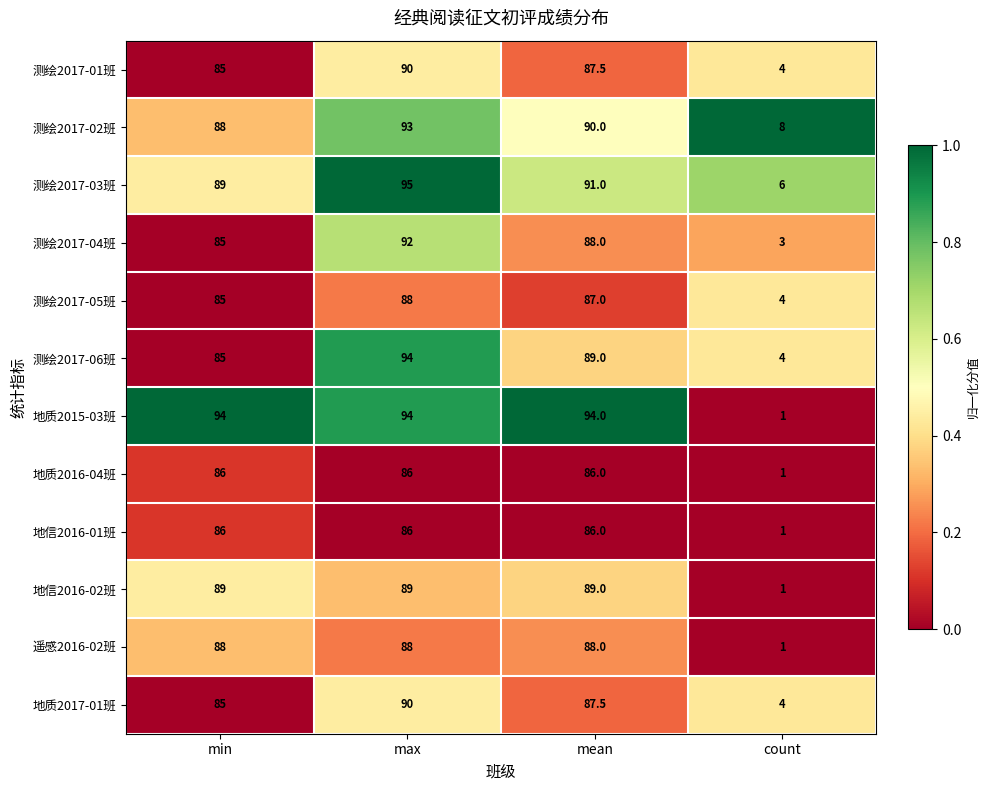

What is the maximum value shown in the chart?

95.0